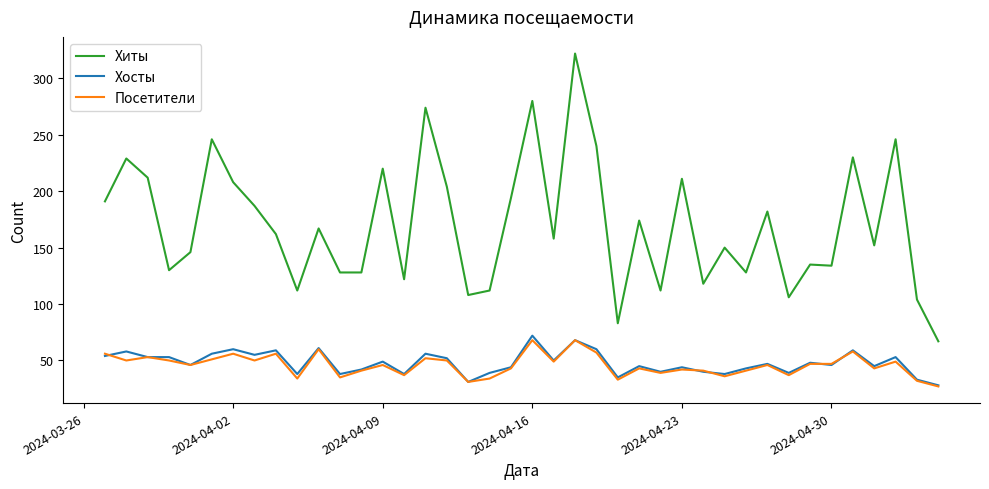

True or false: Хосты has more than 0 points higher than both neighbors.

True